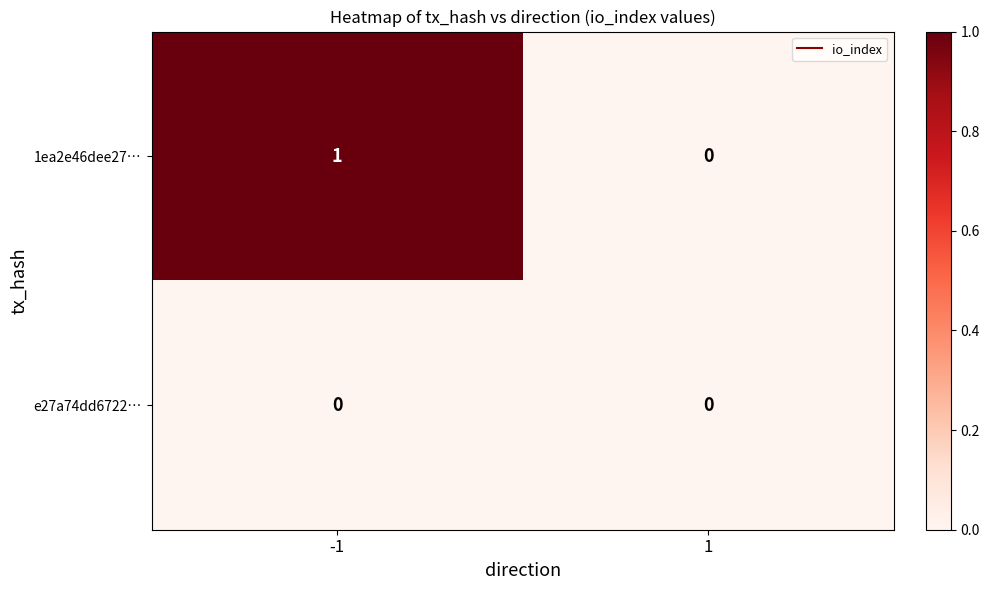

At which category is the sum across all series the highest?

-1